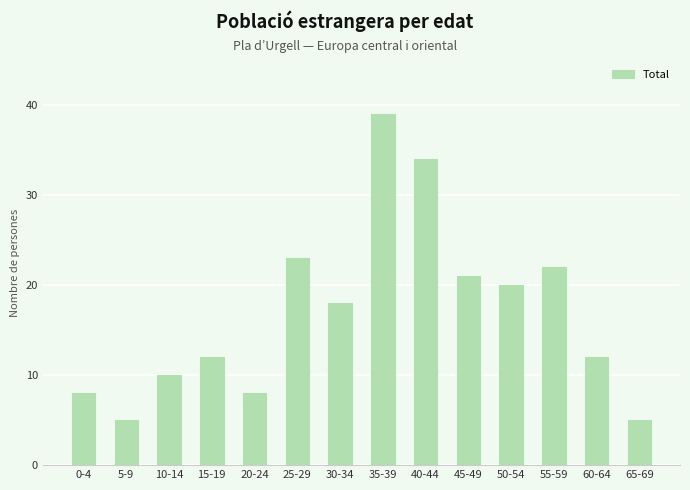

Are the bars grouped side by side (vs. stacked)?

No